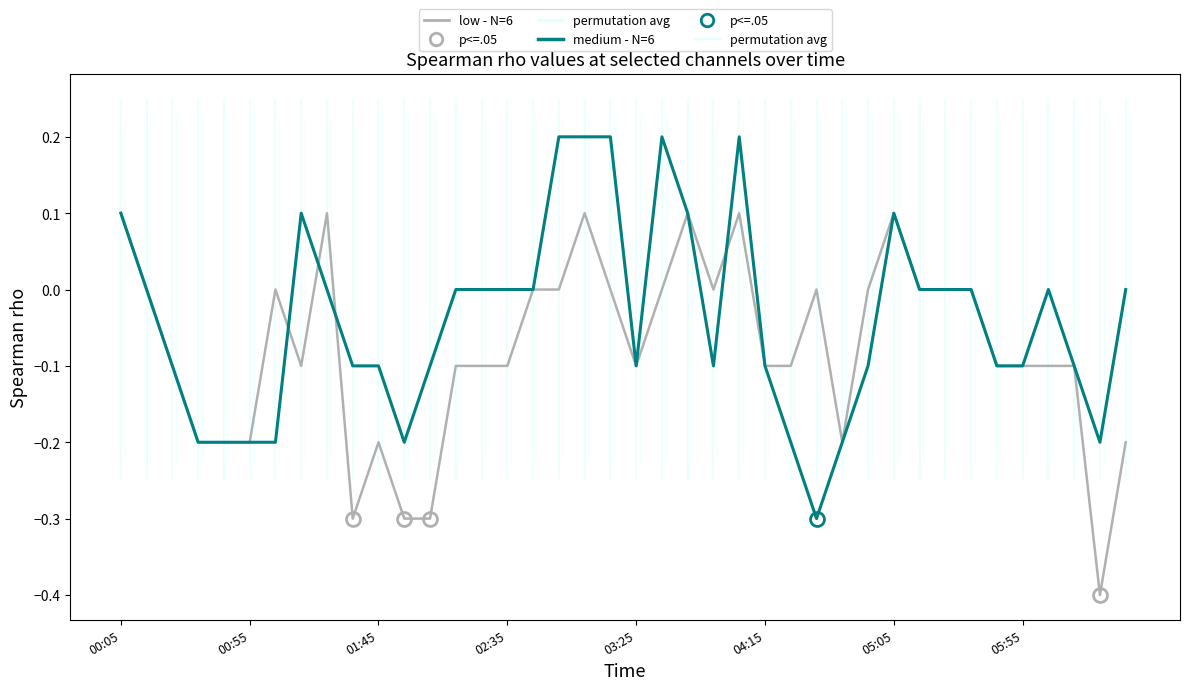

What position from the left is 05:55?

36